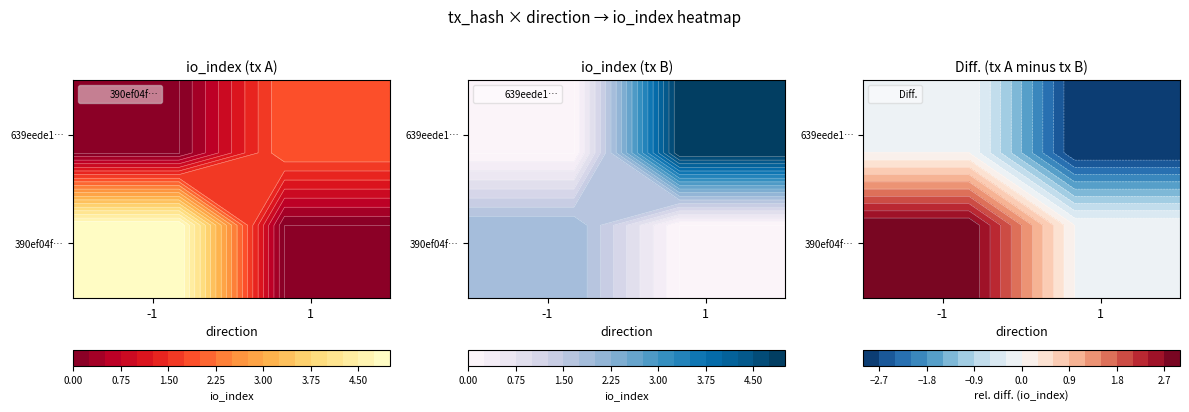

Between direction and io_index, which is larger?

io_index